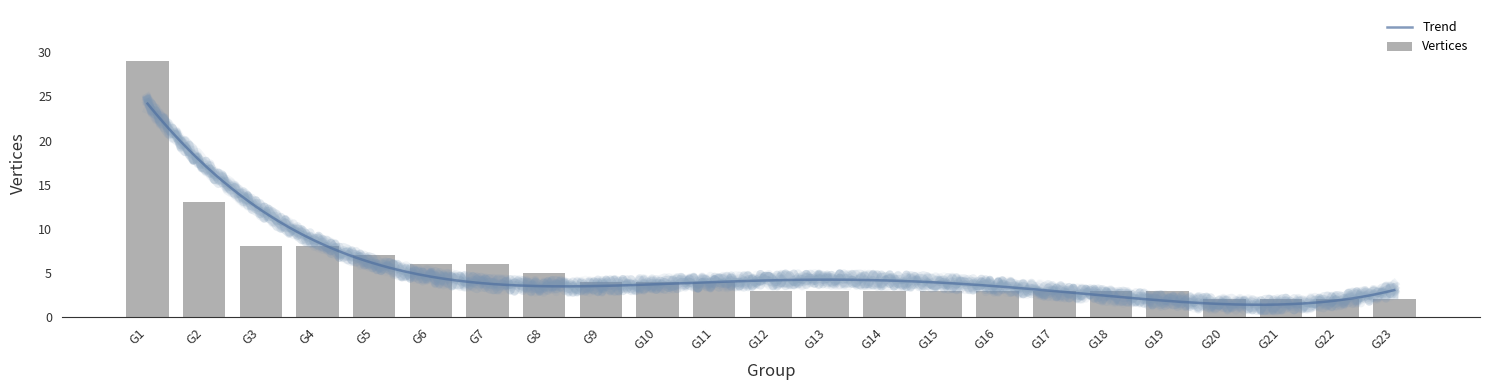

Between G3 and G11, which is larger?

G3